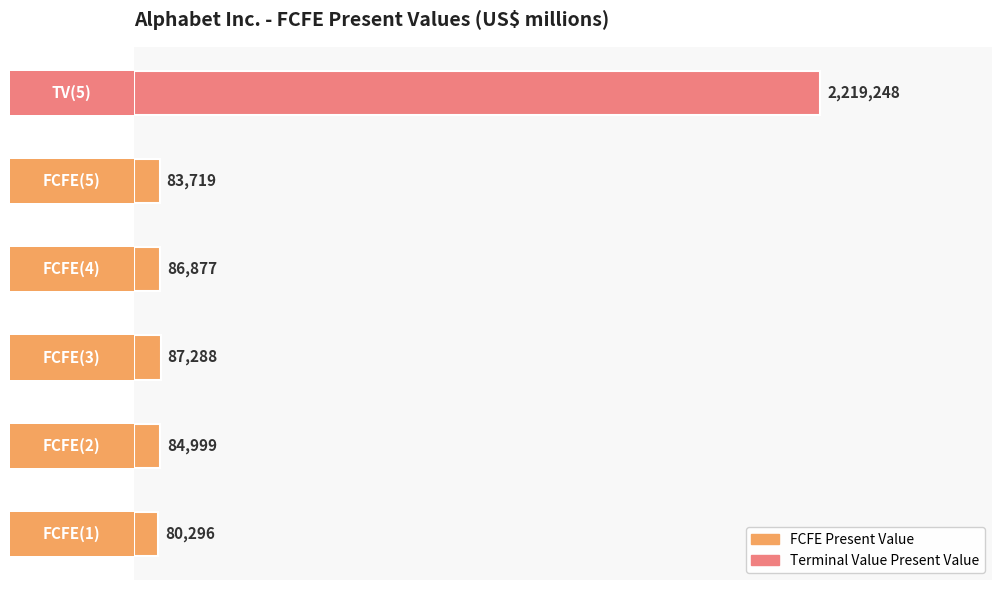

What is the value of the 1st bar from the left?

80296